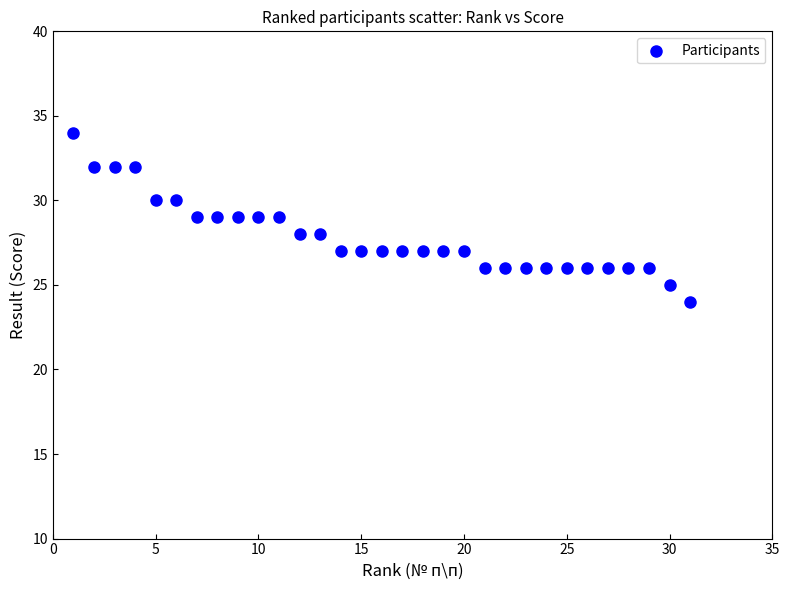

What is the range of Y values (max minus min)?

10